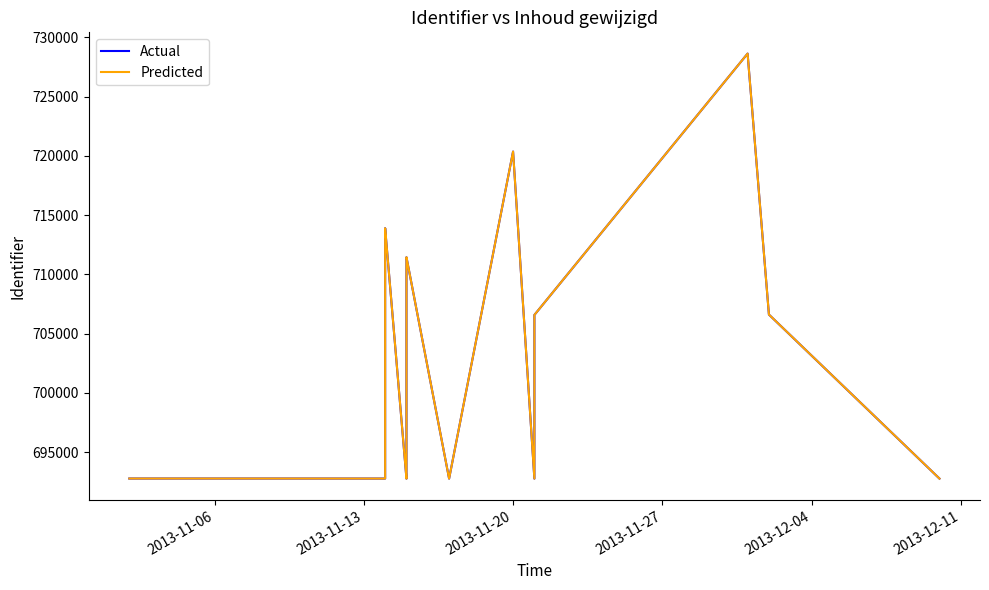

What is the average value of the Predicted series?

703830